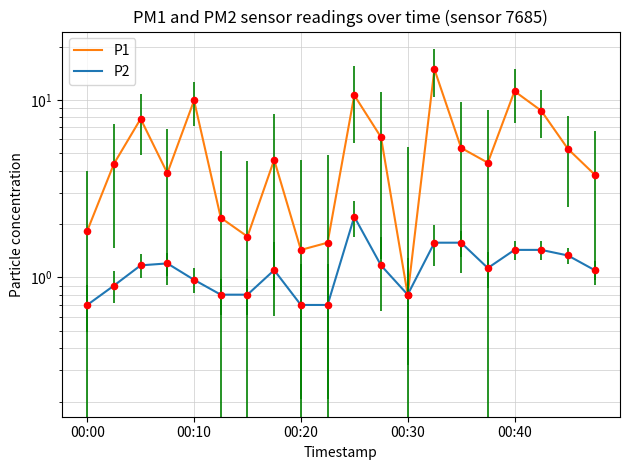

Which series contains the lowest Y value?

P2